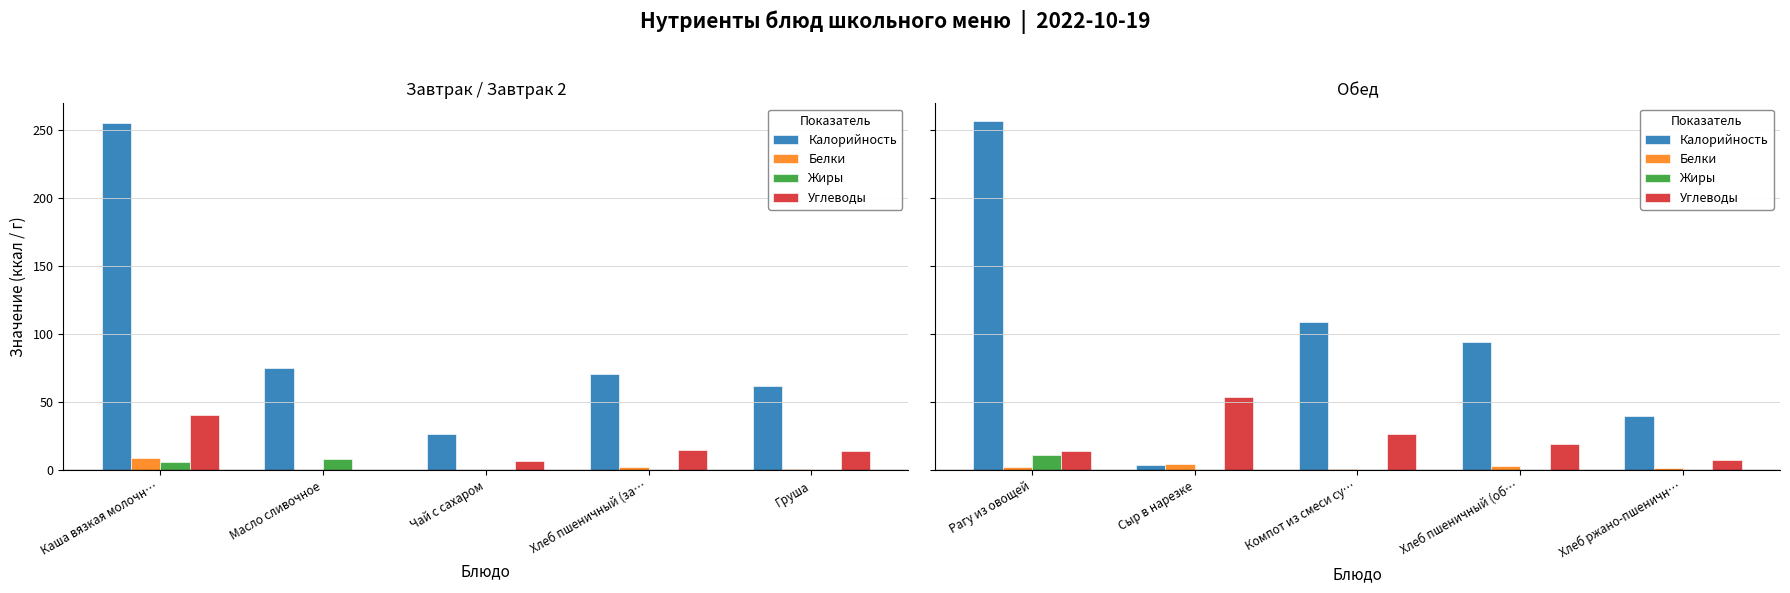

Which category has the highest value across all series?

Рагу из овощей